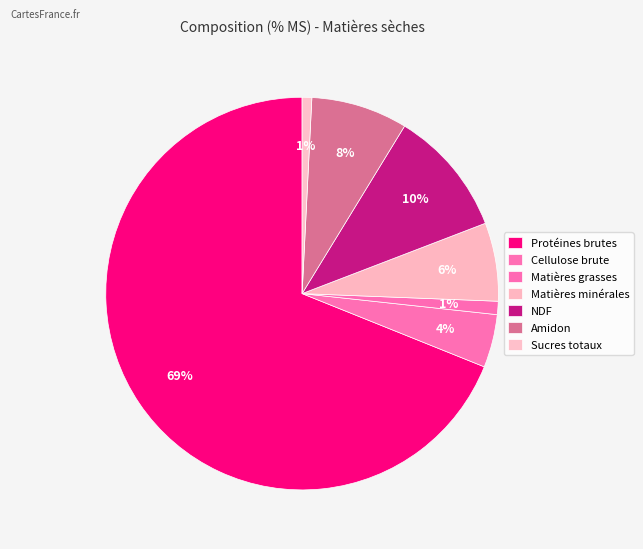

How many segments does this pie chart have?

7